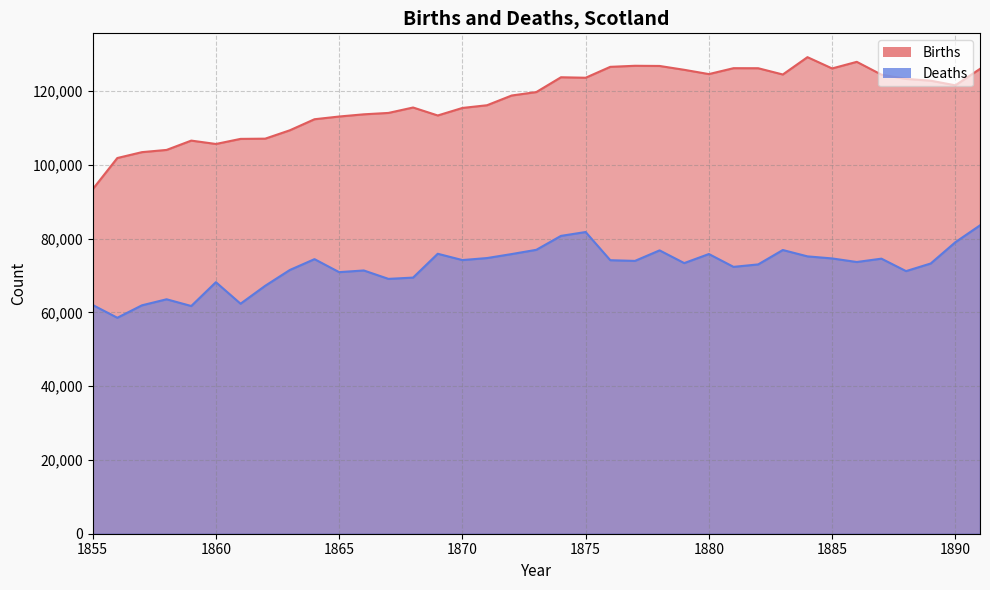

At which label does Deaths first exceed 73640?

1864